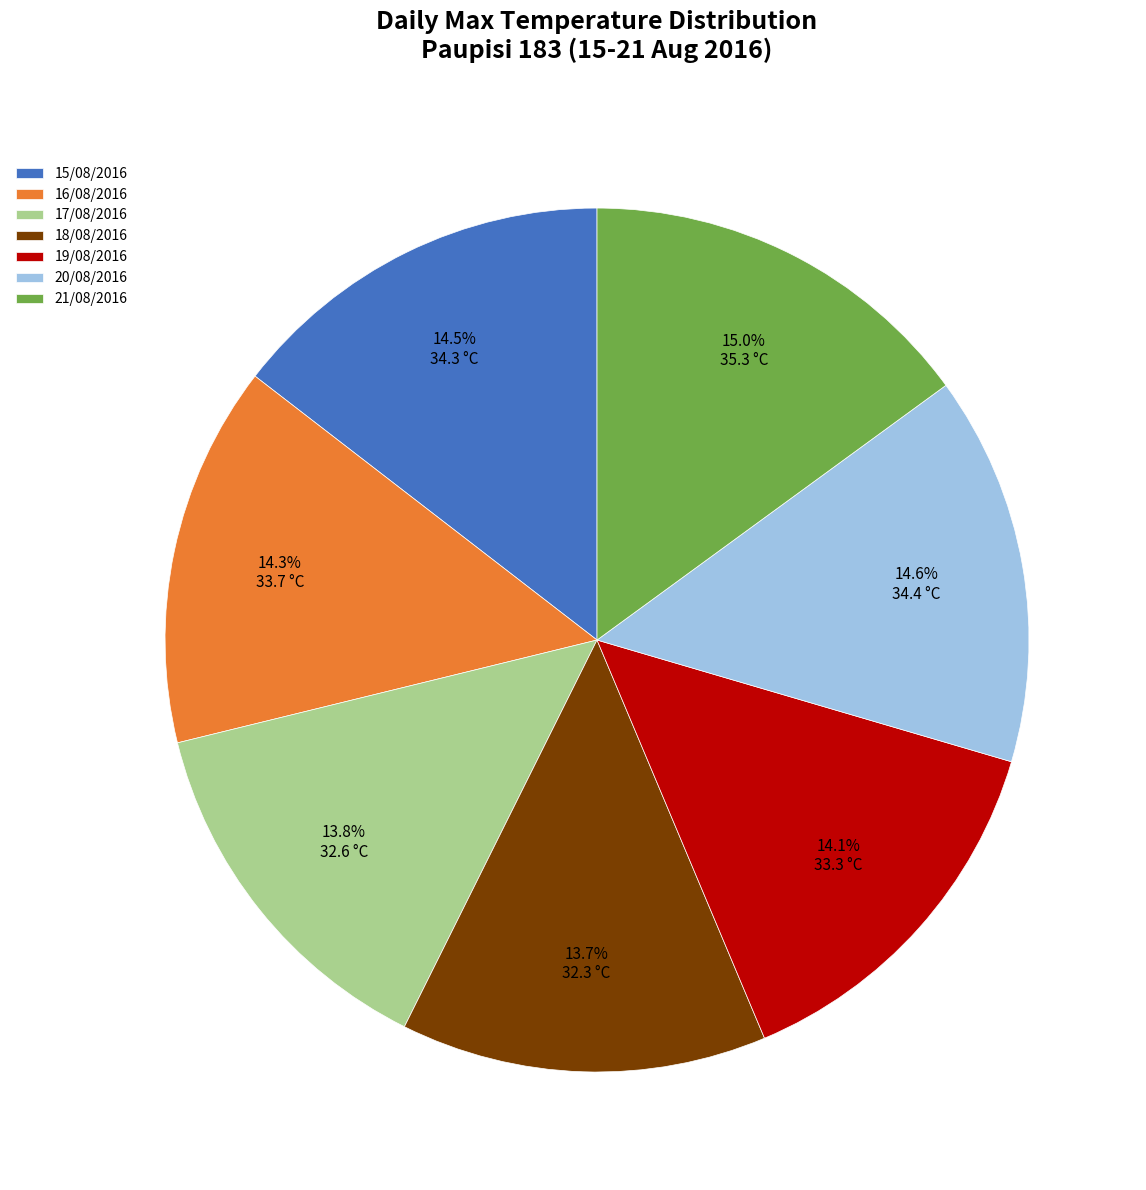

How many segments does this pie chart have?

7